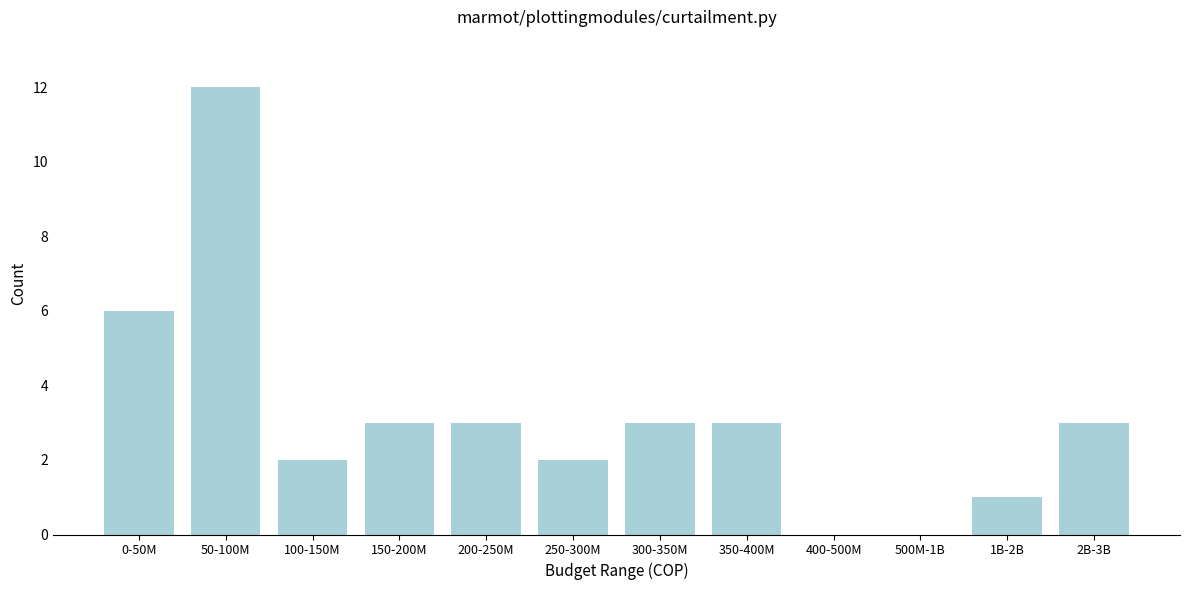

Reading right to left, what are all the values shown in this chart?

2B-3B=3	1B-2B=1	500M-1B=0	400-500M=0	350-400M=3	300-350M=3	250-300M=2	200-250M=3	150-200M=3	100-150M=2	50-100M=12	0-50M=6